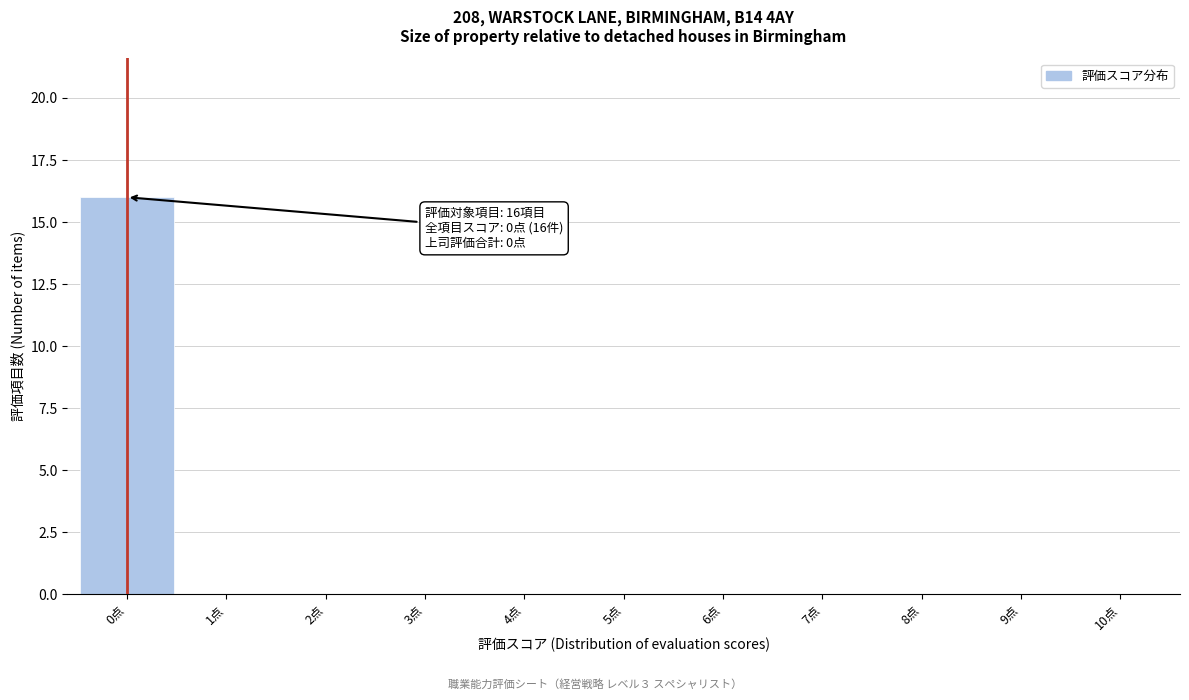

Reading right to left, list all the values displayed in this chart.

10点=0	9点=0	8点=0	7点=0	6点=0	5点=0	4点=0	3点=0	2点=0	1点=0	0点=16